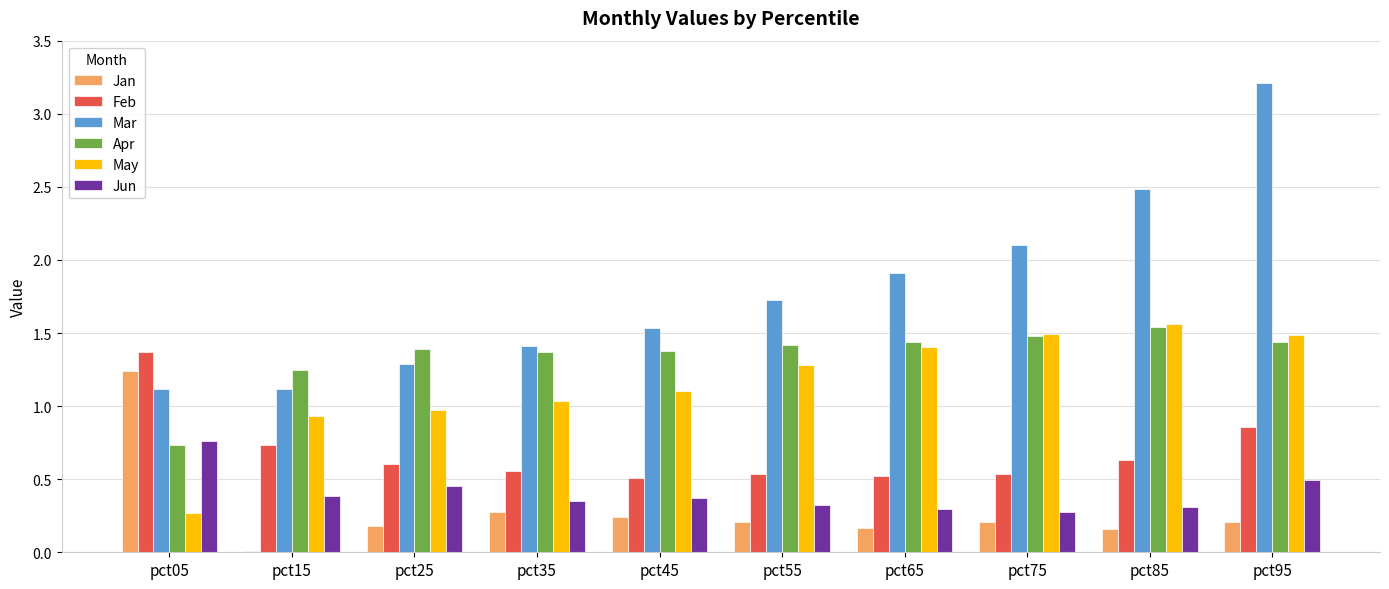

What is the sum of all May values?

11.5